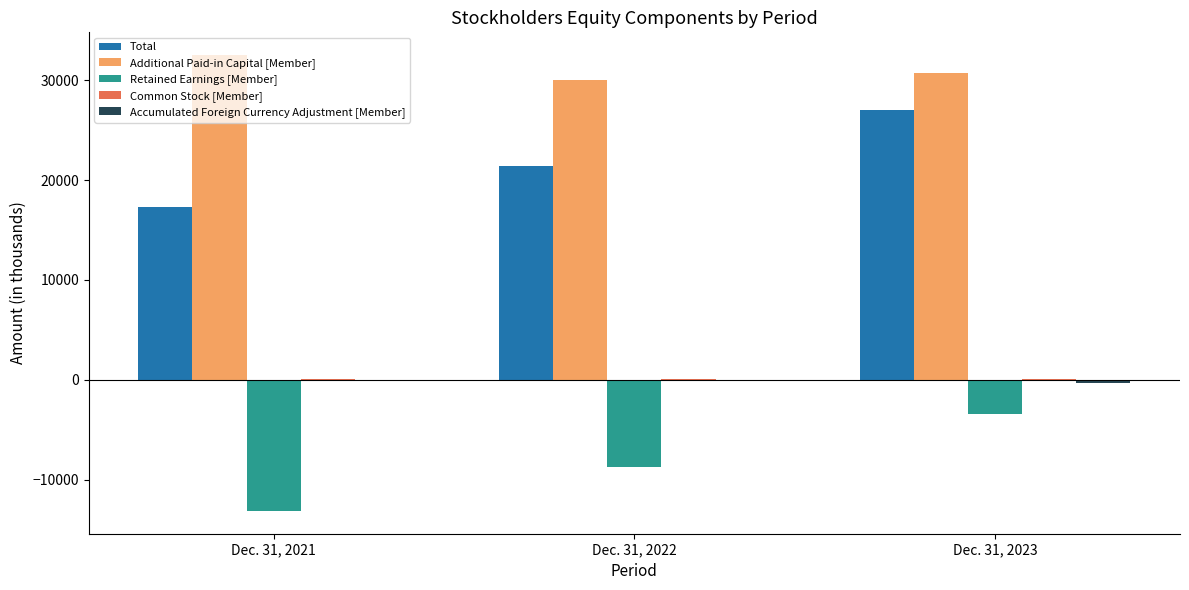

Which series has the largest total across all categories?

Additional Paid-in Capital [Member]